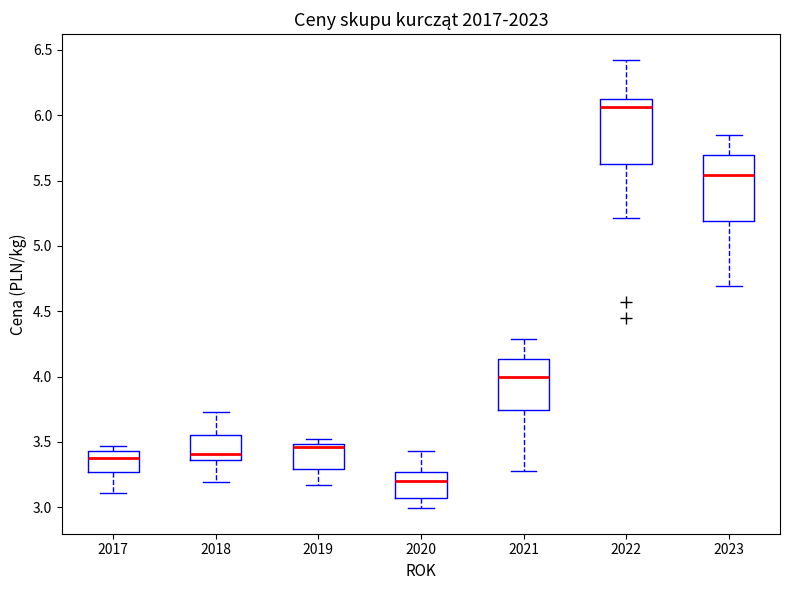

Reading left to right, read every box against the y-axis: the position of its median line, the range the box covers, and the ends of its whiskers. The values are not printed on the chart, so give them approximately, as read against the axis.

2017: median 3.35, box 3.25 to 3.45, whiskers 3.10 to 3.45 (just above the box's upper edge)
2018: median 3.40, box 3.35 to 3.55, whiskers 3.20 to 3.75
2019: median 3.45, box 3.30 to 3.50, whiskers 3.15 to 3.50 (just above the box's upper edge)
2020: median 3.20, box 3.05 to 3.25, whiskers 3.00 to 3.45
2021: median 4.00, box 3.75 to 4.15, whiskers 3.30 to 4.30
2022: median 6.05, box 5.65 to 6.10, whiskers 5.20 to 6.40
2023: median 5.55, box 5.20 to 5.70, whiskers 4.70 to 5.85